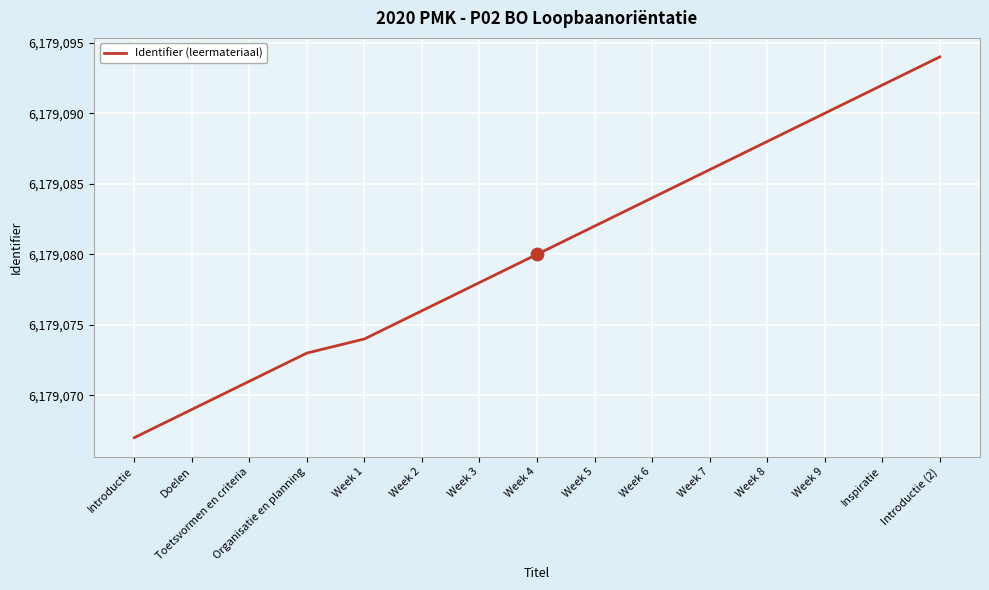

What is the ratio of the value at Organisatie en planning to the value at Inspiratie?

1.0